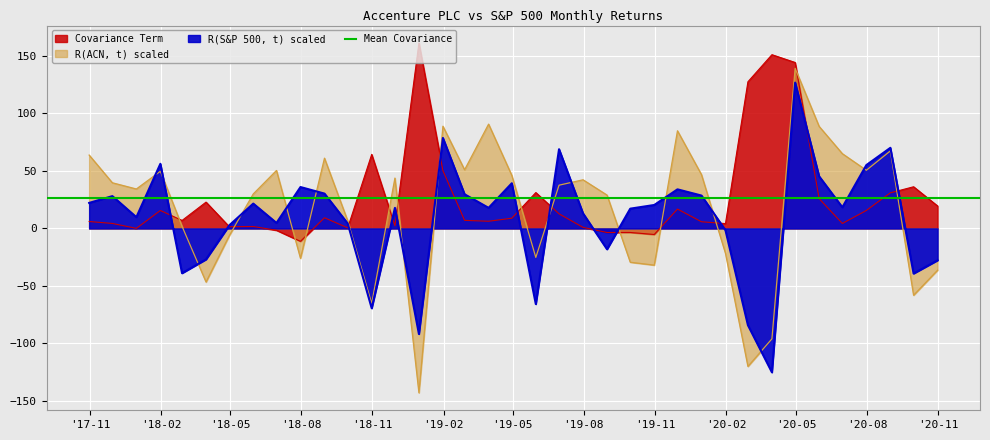

Rank the categories by R(ACN, t) scaled value from lowest to highest.

2018-12-31, 2020-02-29, 2020-03-31, 2018-10-31, 2020-09-30, 2018-03-31, 2020-10-31, 2019-10-31, 2019-09-30, 2018-07-31, 2019-05-31, 2020-01-31, 2018-04-30, 2018-02-28, 2018-09-30, 2019-08-31, 2018-05-31, 2017-12-31, 2019-06-30, 2017-11-30, 2019-07-31, 2018-11-30, 2019-04-30, 2019-12-31, 2018-01-31, 2018-06-30, 2020-07-31, 2019-02-28, 2018-08-31, 2017-10-31, 2020-06-30, 2020-08-31, 2019-11-30, 2020-05-31, 2019-01-31, 2019-03-31, 2020-04-30